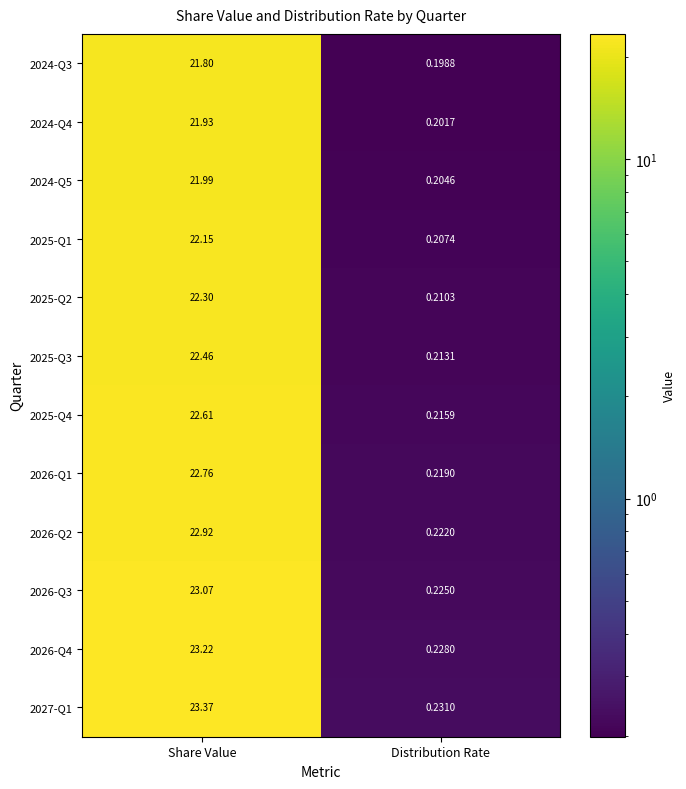

At which label is 2026-Q3 closest to 11?

Distribution Rate